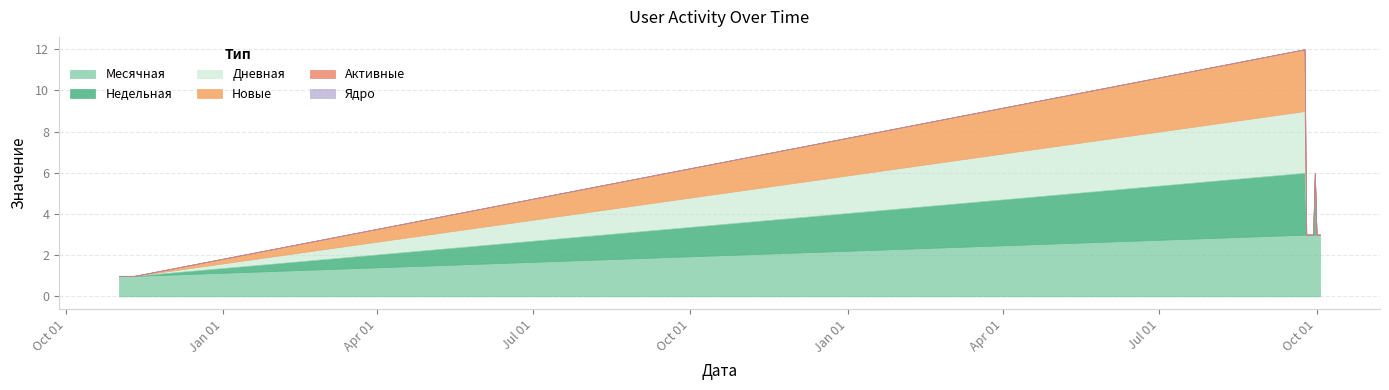

At which category is the sum across all series the highest?

2020-09-24